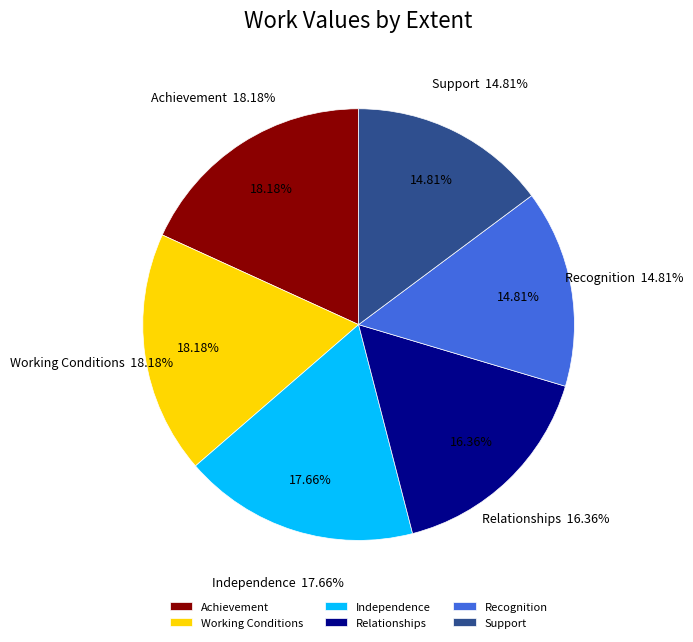

How many segments does this pie chart have?

6